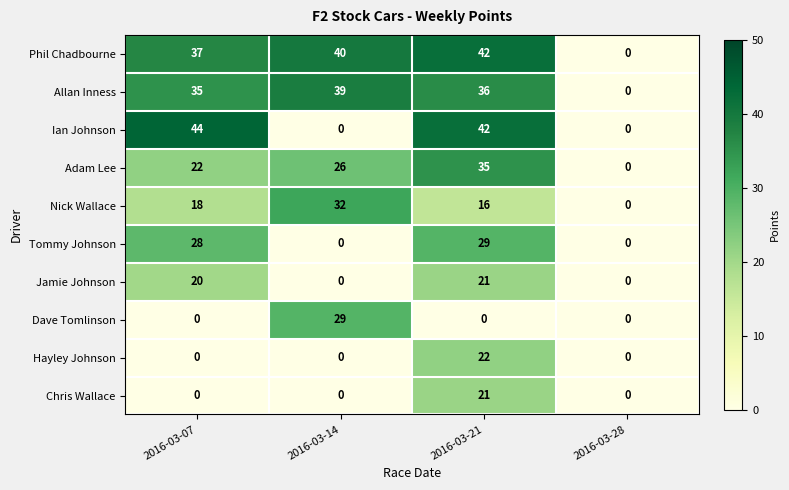

True or false: Allan Inness has a value of 39 at 2016-03-14.

True